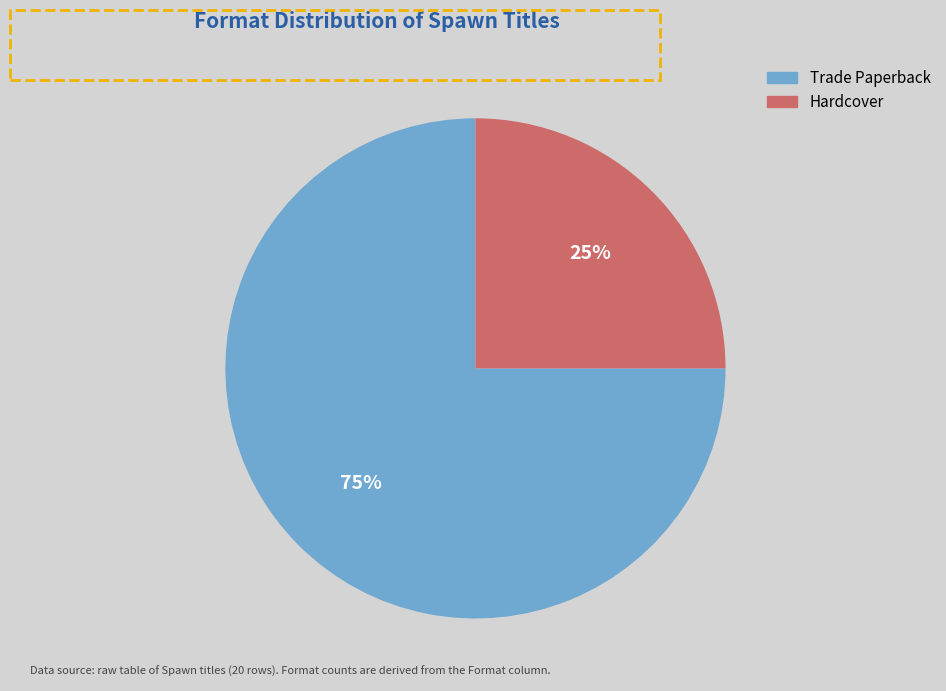

True or false: Hardcover accounts for 25% of the total.

True